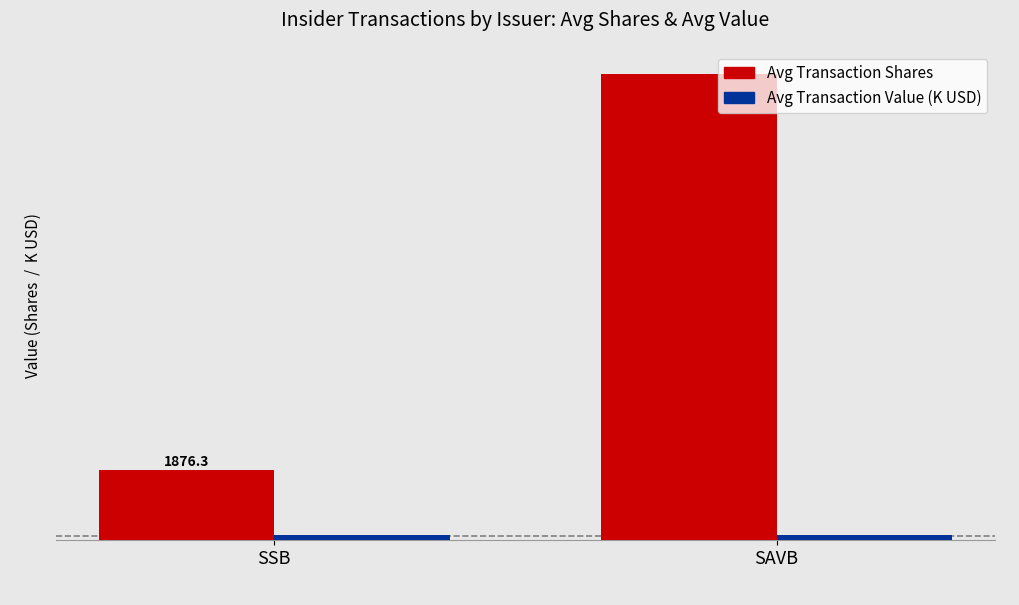

At which category is the sum across all series the highest?

SAVB